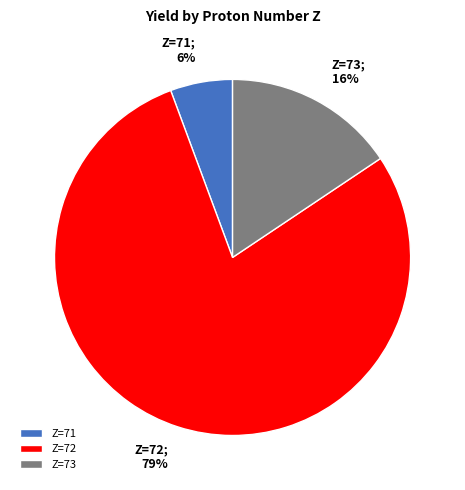

Is it true that Z=71 is 6% of the pie?

True